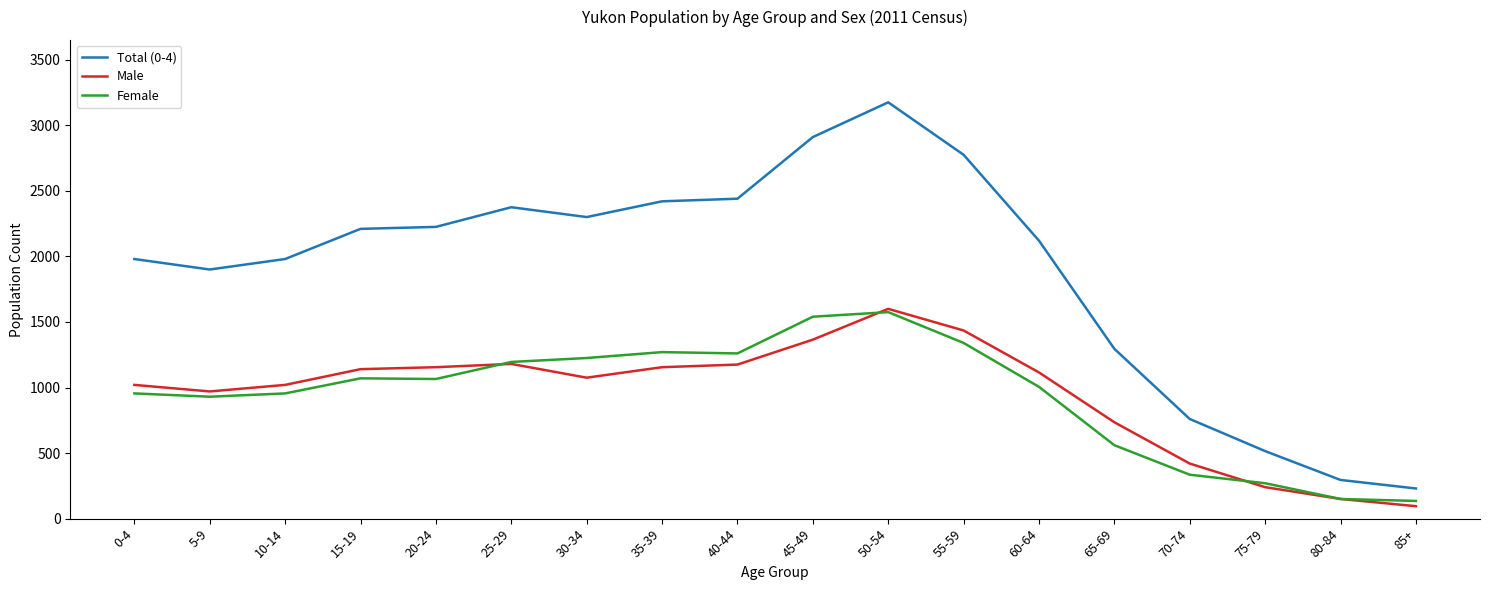

Between 0-4 and 75-79, which series saw the biggest shift?

Total (0-4)